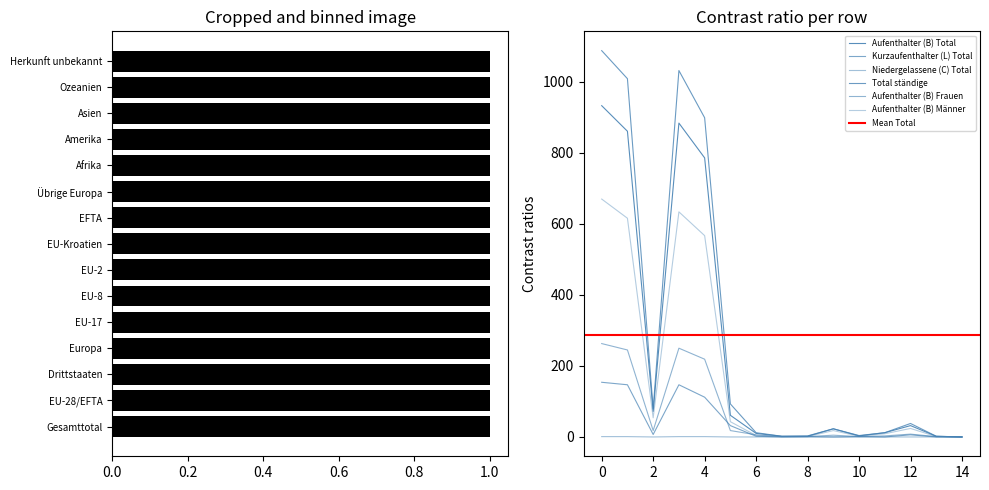

The Aufenthalter (B) Frauen series shows 0 at 14. True or false?

True